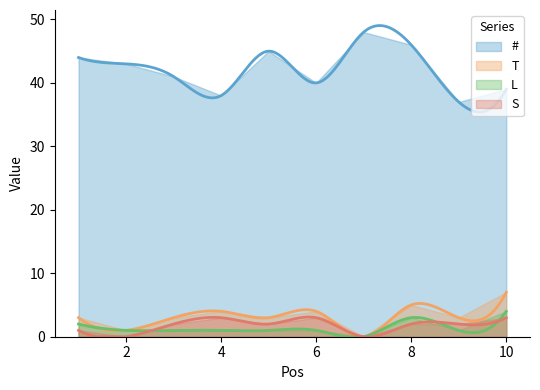

List the series in order of their peak value, lowest first.

S, L, T, #